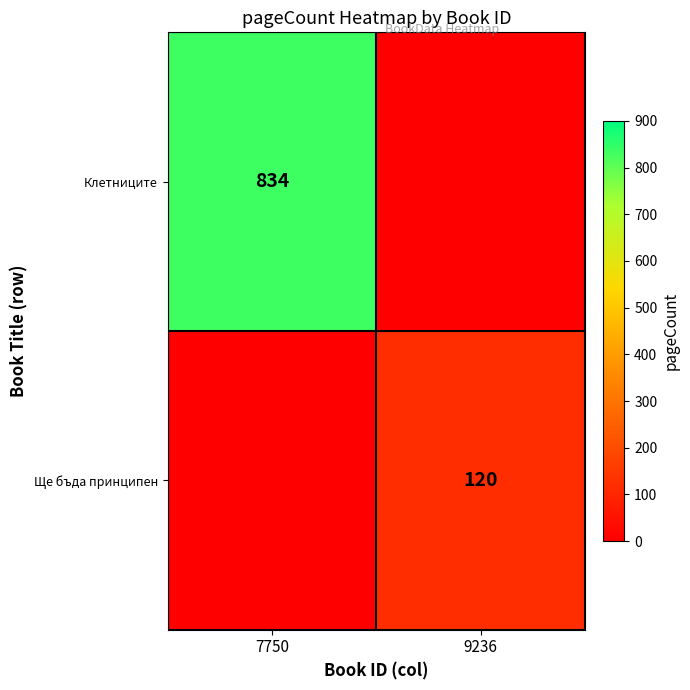

How many series are shown in this chart?

2